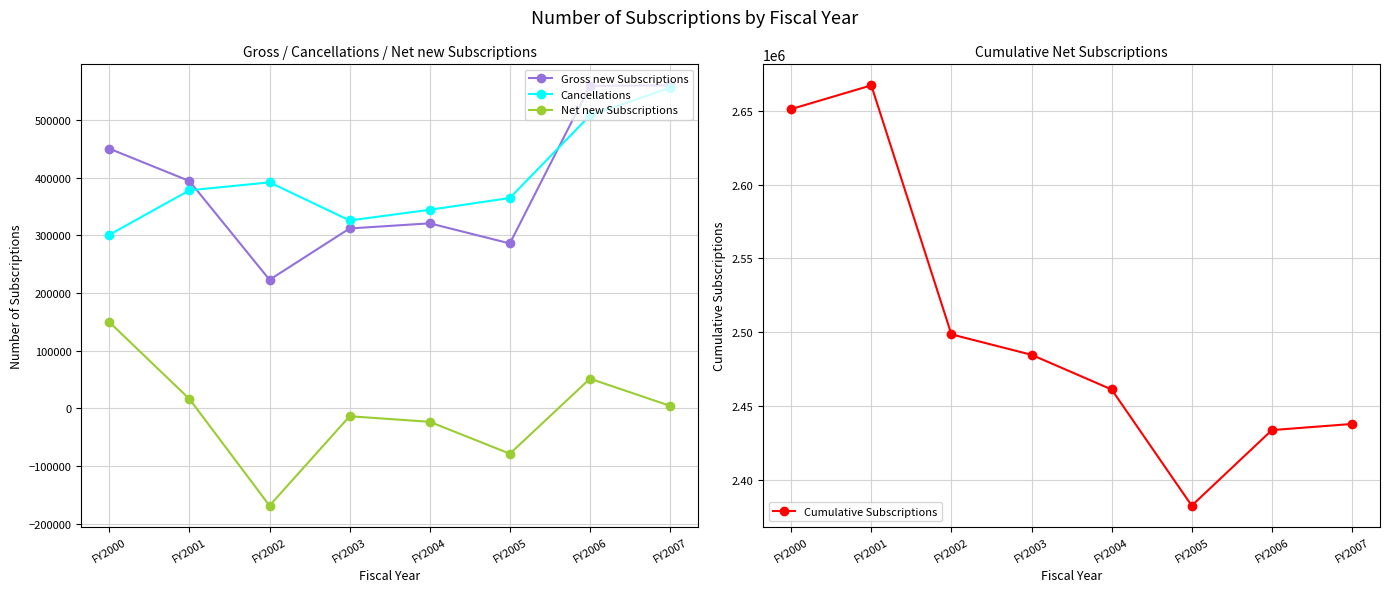

What is the spread (max minus min) of values at FY2002?

2667414